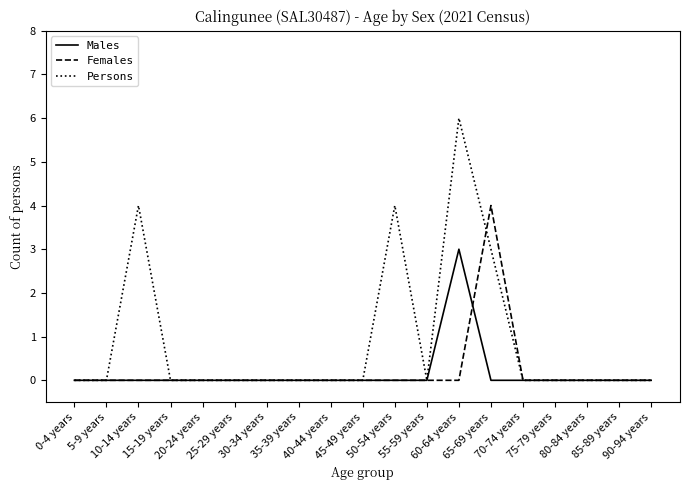

Reading left to right, what are all the values shown in this chart?

Males: 0-4 years=0	5-9 years=0	10-14 years=0	15-19 years=0	20-24 years=0	25-29 years=0	30-34 years=0	35-39 years=0	40-44 years=0	45-49 years=0	50-54 years=0	55-59 years=0	60-64 years=3	65-69 years=0	70-74 years=0	75-79 years=0	80-84 years=0	85-89 years=0	90-94 years=0
Females: 0-4 years=0	5-9 years=0	10-14 years=0	15-19 years=0	20-24 years=0	25-29 years=0	30-34 years=0	35-39 years=0	40-44 years=0	45-49 years=0	50-54 years=0	55-59 years=0	60-64 years=0	65-69 years=4	70-74 years=0	75-79 years=0	80-84 years=0	85-89 years=0	90-94 years=0
Persons: 0-4 years=0	5-9 years=0	10-14 years=4	15-19 years=0	20-24 years=0	25-29 years=0	30-34 years=0	35-39 years=0	40-44 years=0	45-49 years=0	50-54 years=4	55-59 years=0	60-64 years=6	65-69 years=3	70-74 years=0	75-79 years=0	80-84 years=0	85-89 years=0	90-94 years=0